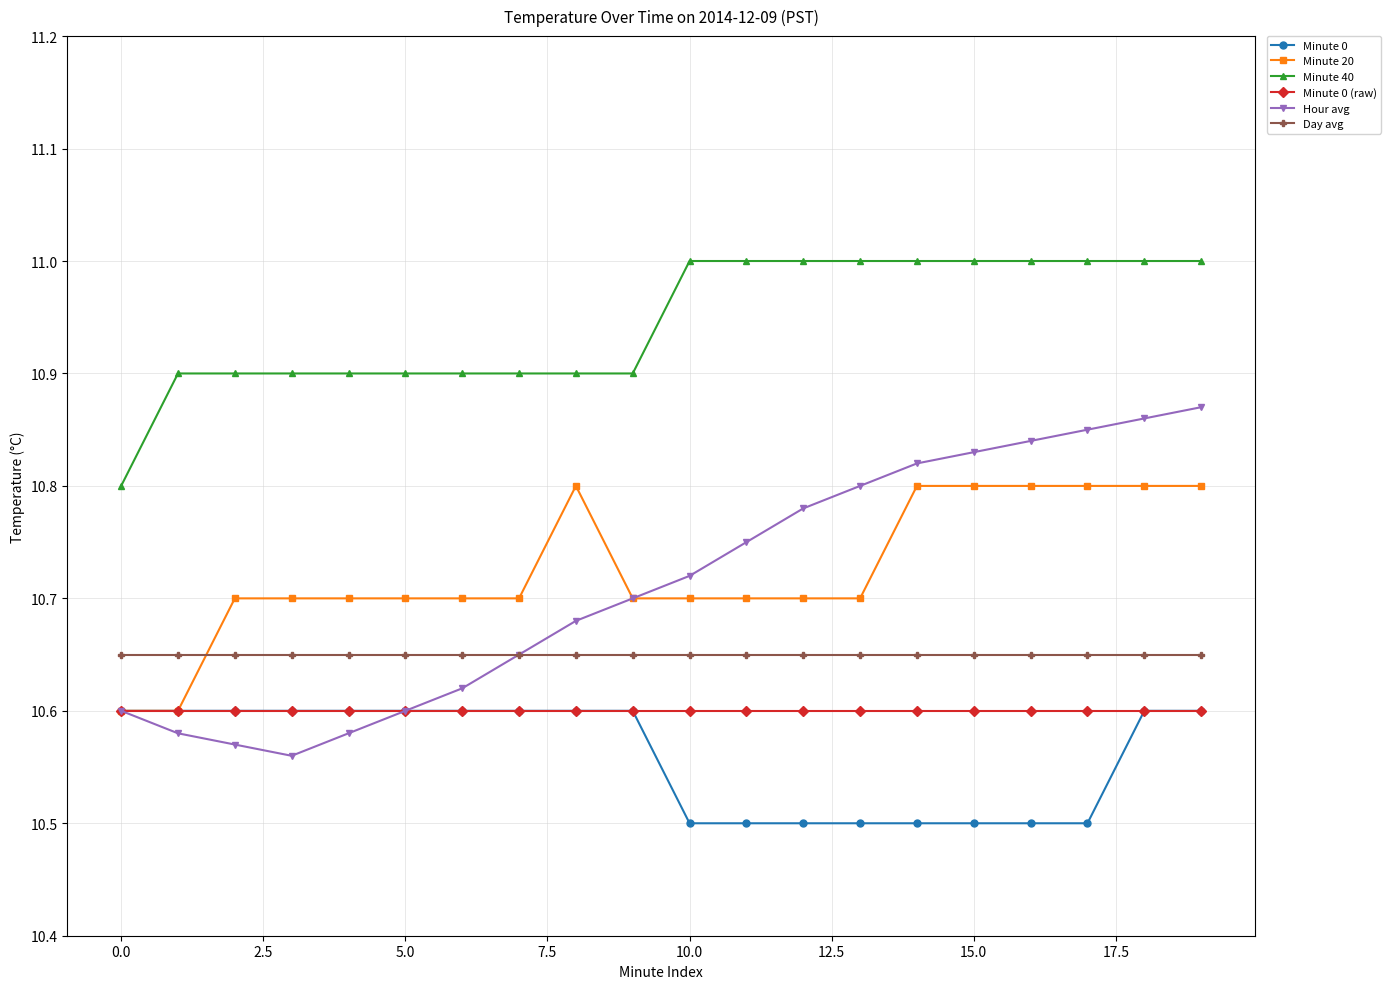

At how many categories does at least one series exceed 10?

20